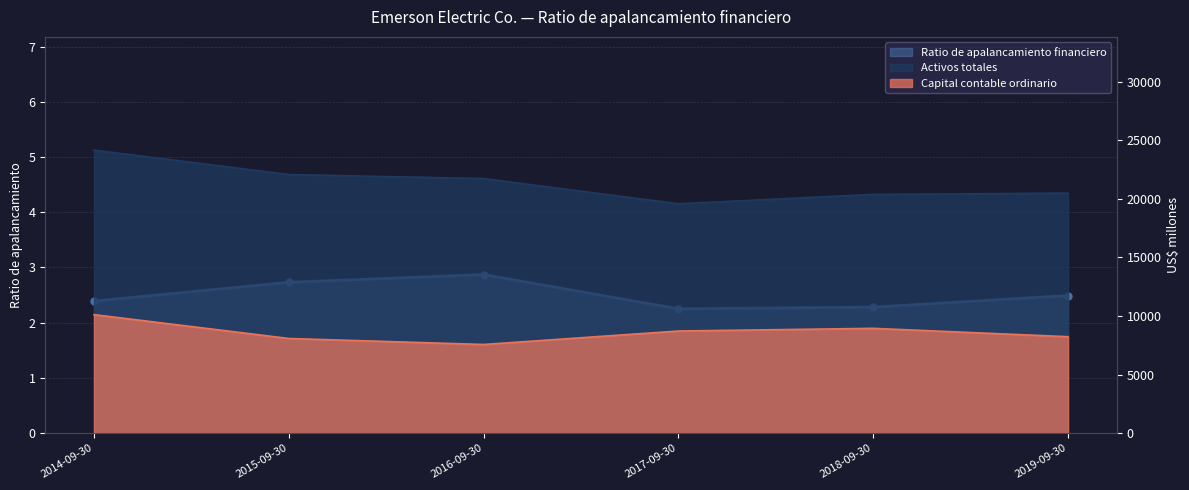

The value of Ratio de apalancamiento financiero at 2014-09-30 is 1.2. True or false?

False